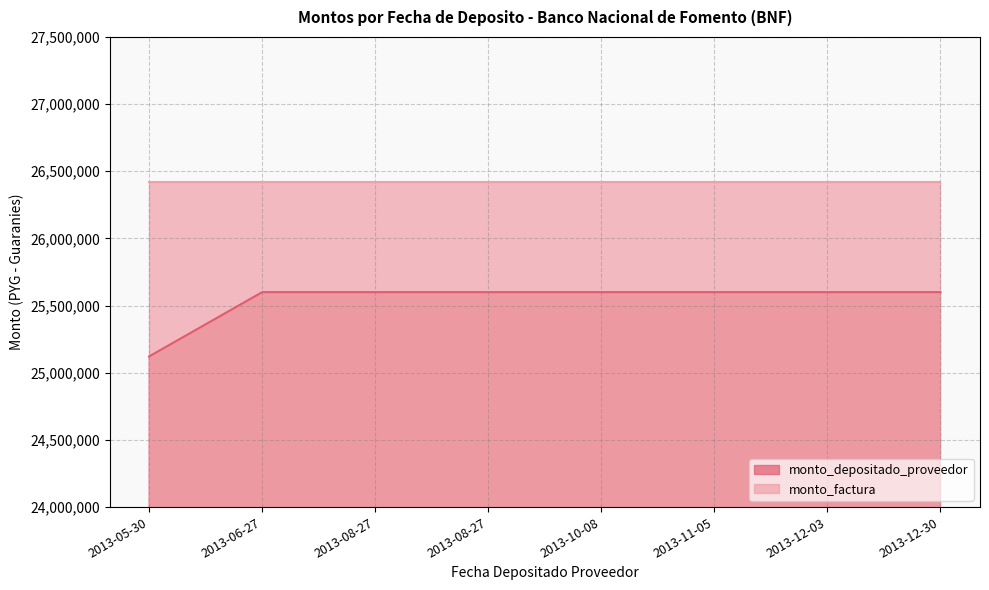

True or false: the data shows 39062299 at 2013-12-30.

False